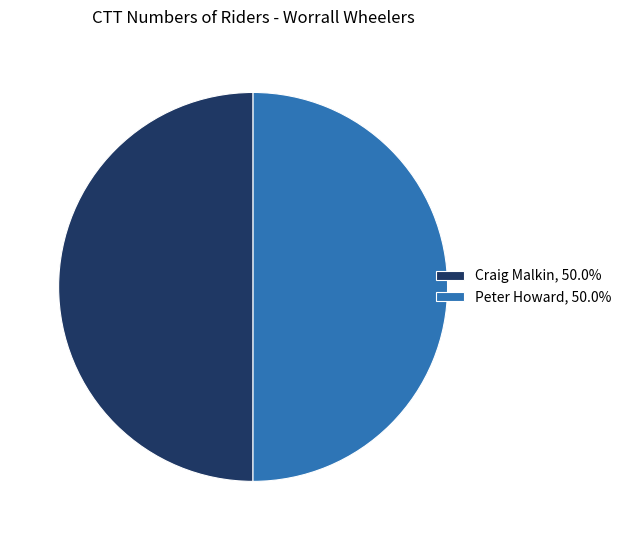

Count the number of slices in the pie.

2